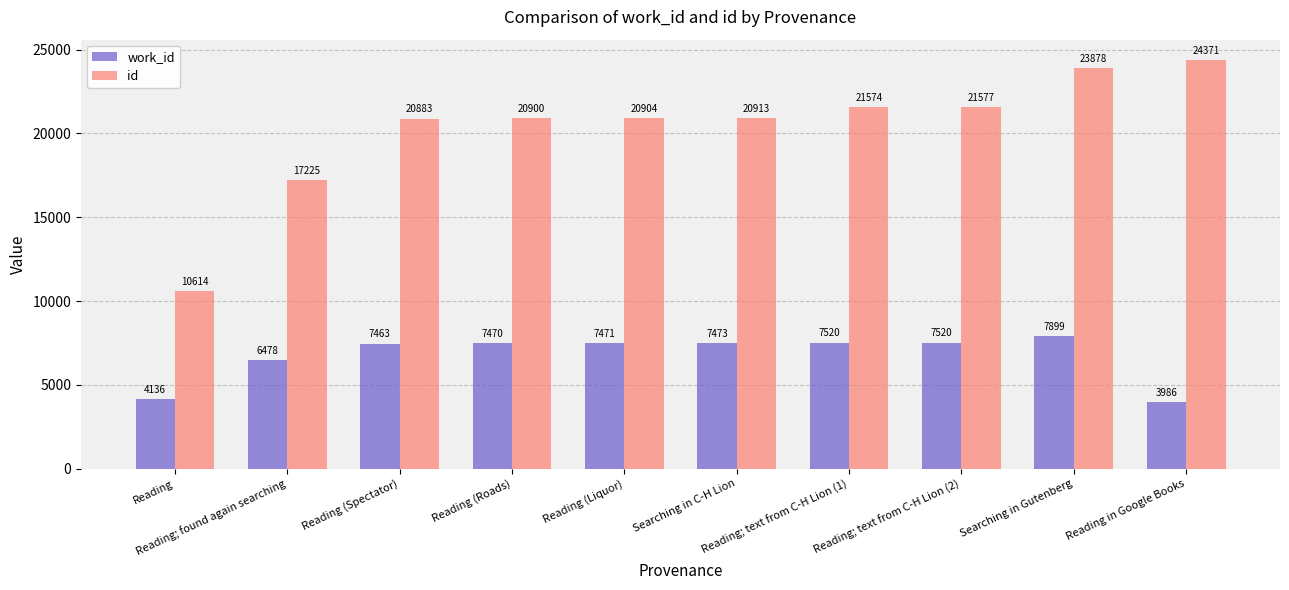

Reading left to right, what are all the values shown in this chart?

work_id: 4136	6478	7463	7470	7471	7473	7520	7520	7899	3986
id: 10614	17225	20883	20900	20904	20913	21574	21577	23878	24371